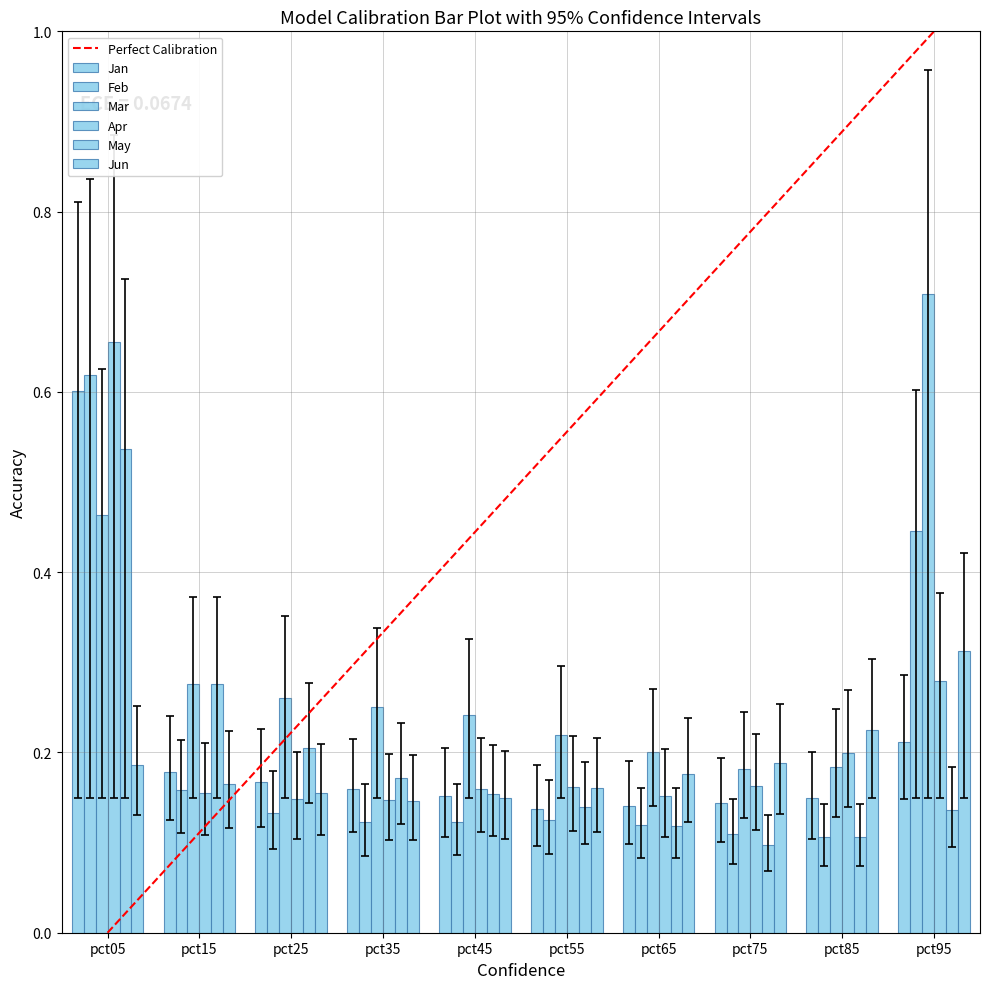

List the labels in order of Feb value, largest first.

pct05, pct95, pct15, pct25, pct55, pct45, pct35, pct65, pct75, pct85